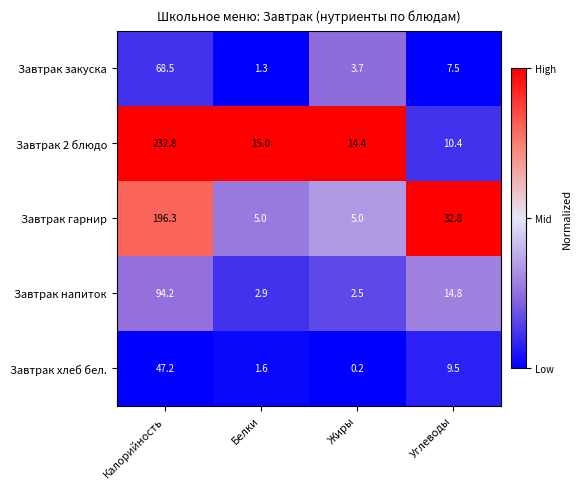

What is the maximum value shown in the chart?

232.8